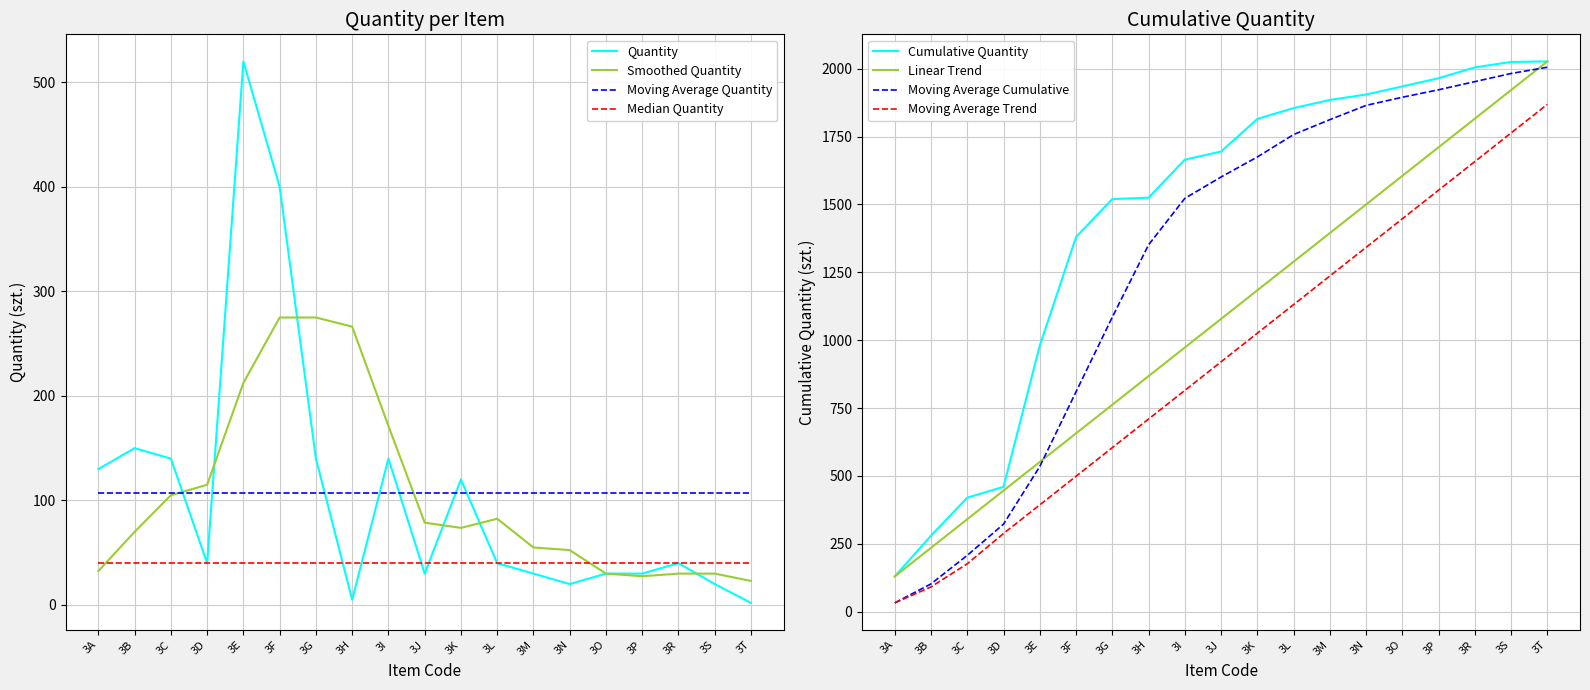

Rank the categories by value from highest to lowest.

3E, 3F, 3B, 3C, 3G, 3I, 3A, 3K, 3D, 3L, 3R, 3J, 3M, 3O, 3P, 3N, 3S, 3H, 3T